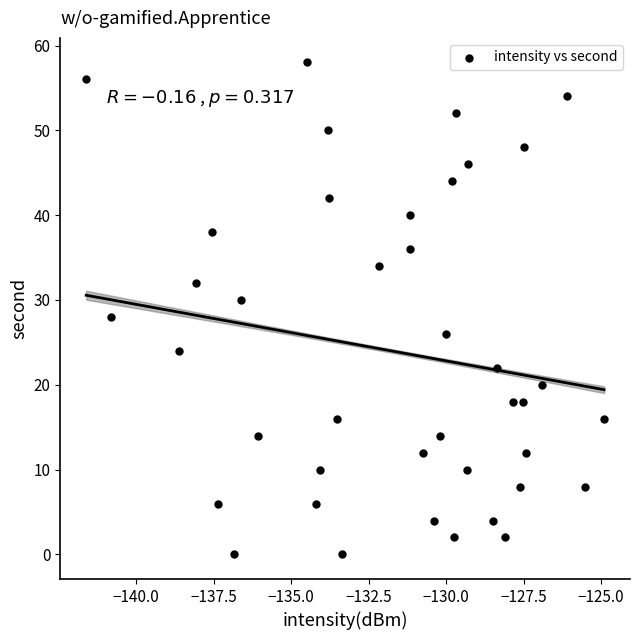

What is the range of Y values (max minus min)?

58